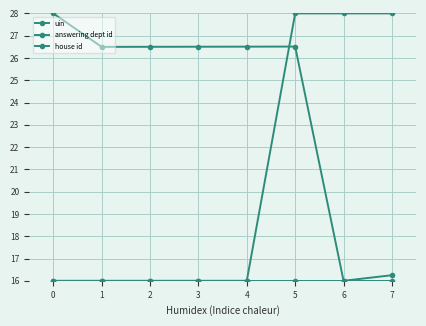

How many distinct data groups are displayed?

3